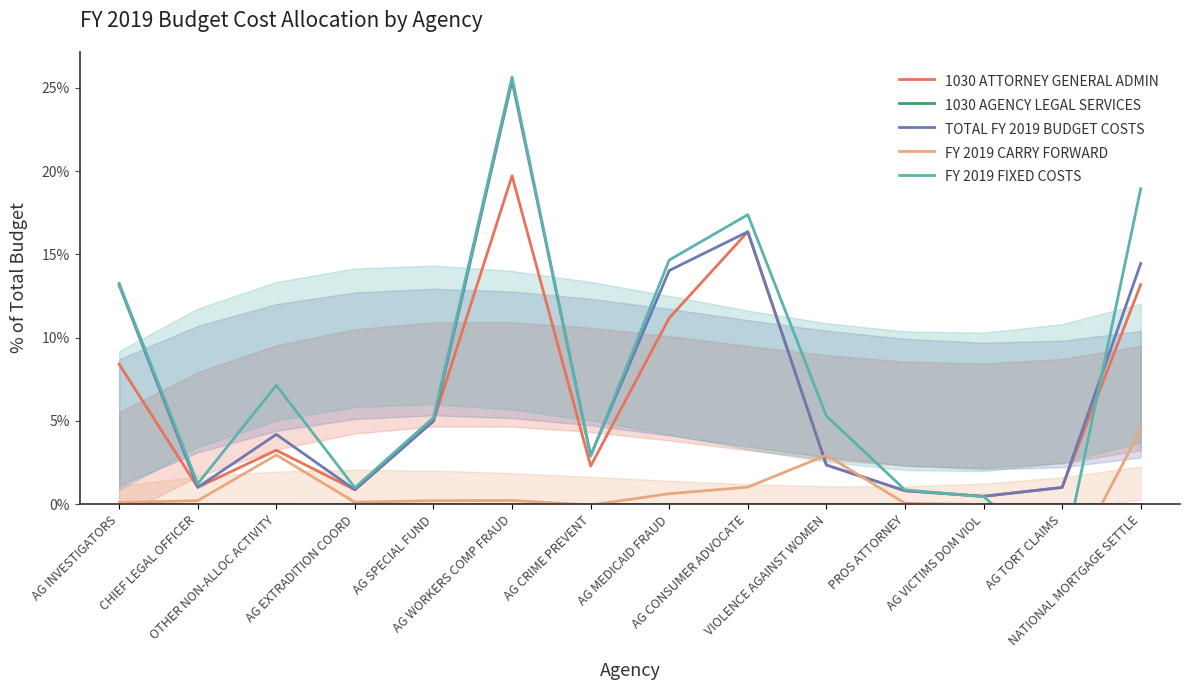

Rank the series at CHIEF LEGAL OFFICER from highest to lowest value.

FY 2019 FIXED COSTS, 1030 ATTORNEY GENERAL ADMIN, TOTAL FY 2019 BUDGET COSTS, FY 2019 CARRY FORWARD, 1030 AGENCY LEGAL SERVICES